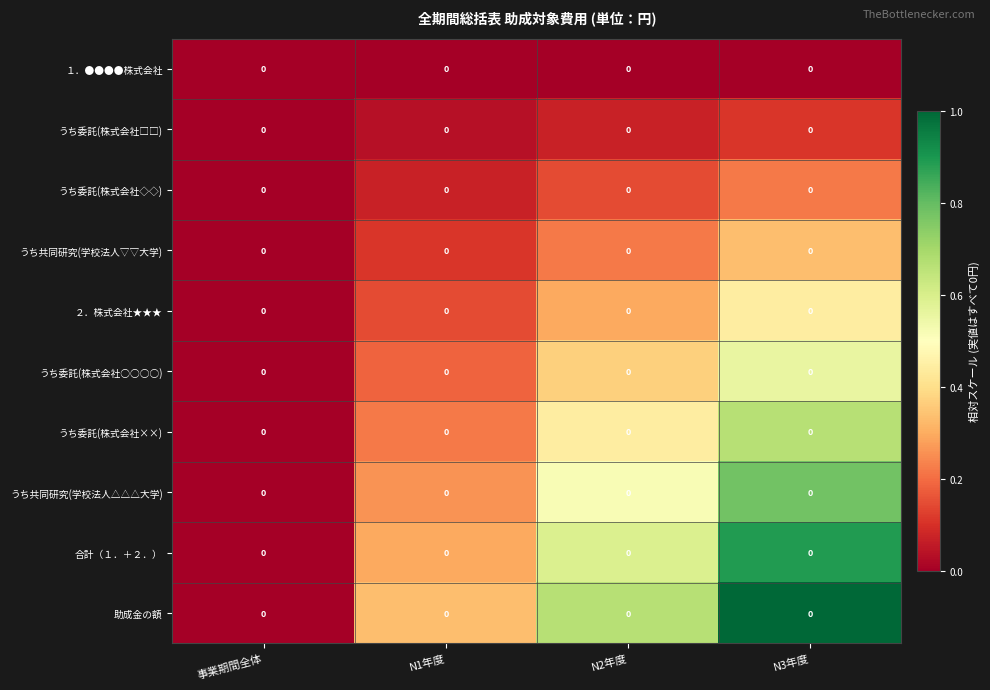

Between N1年度 and N2年度, which series saw the biggest shift?

助成金の額